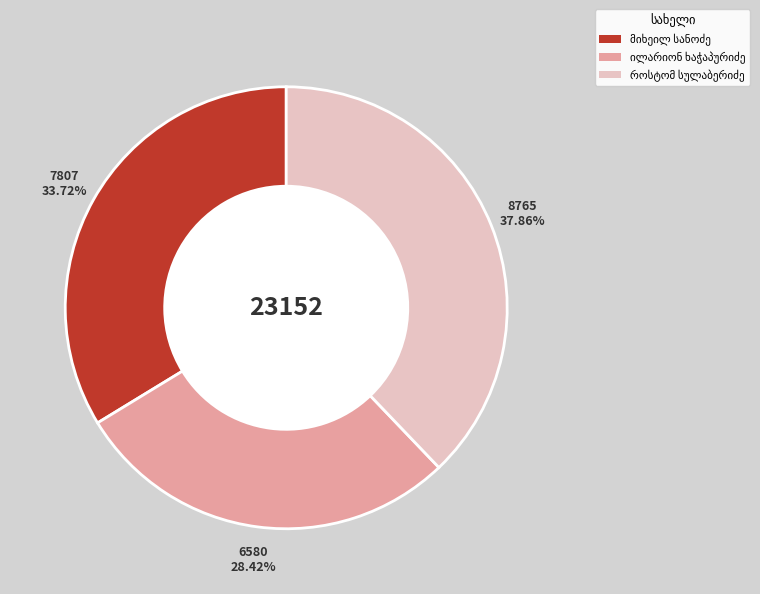

Is there a majority slice in this chart?

No